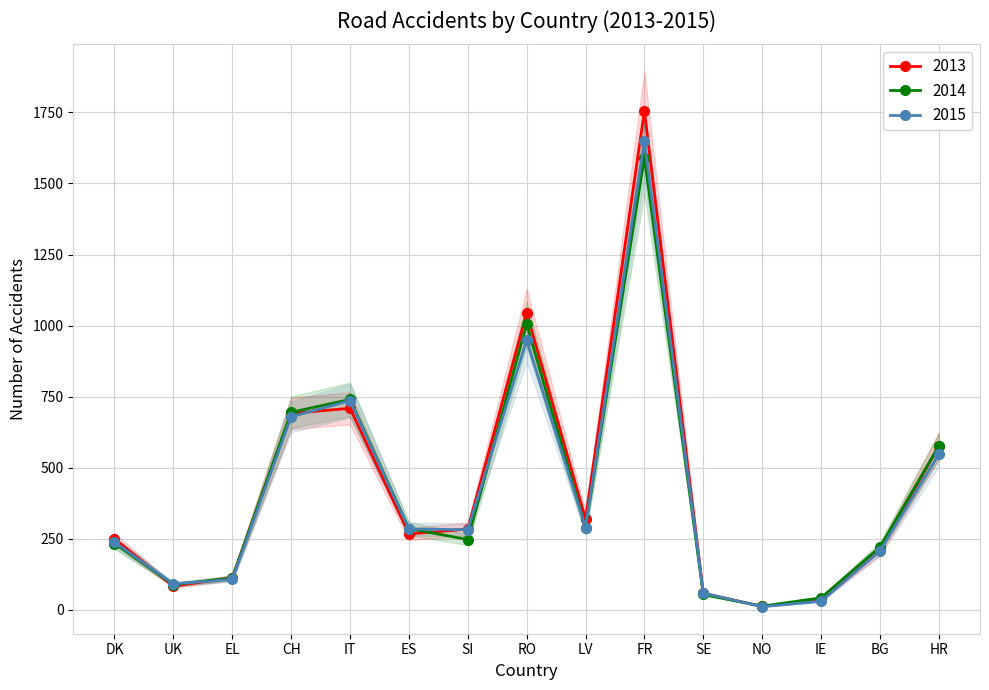

How many data points does each series have?

15